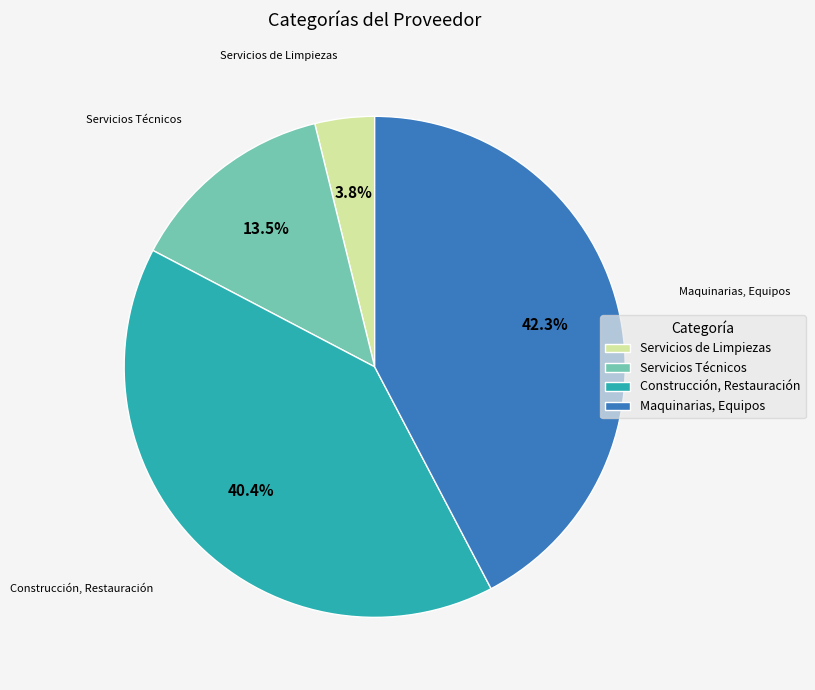

Which category has the biggest portion of the pie?

Maquinarias, Equipos